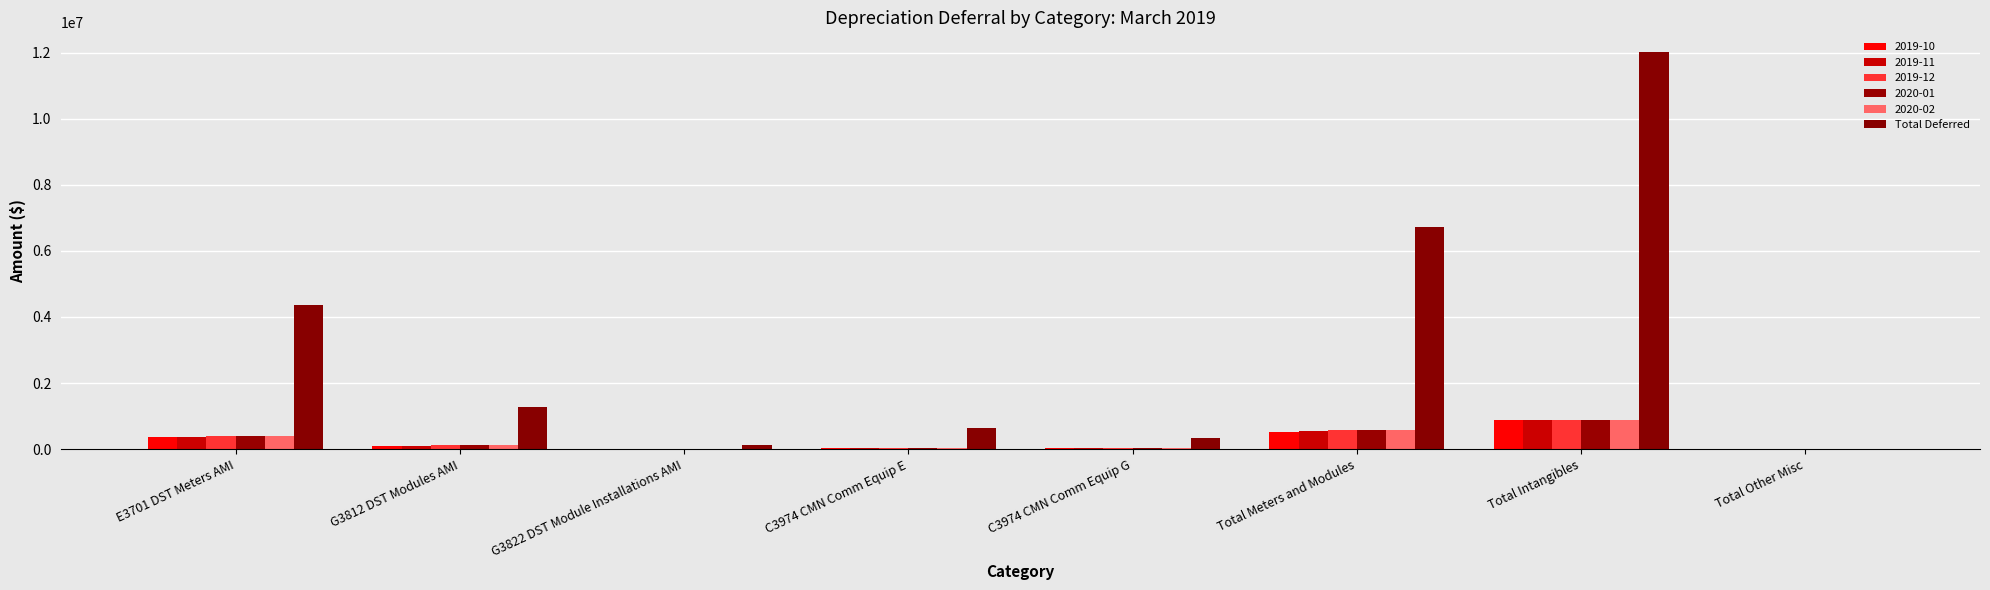

What position from the left is C3974 CMN Comm Equip E?

4